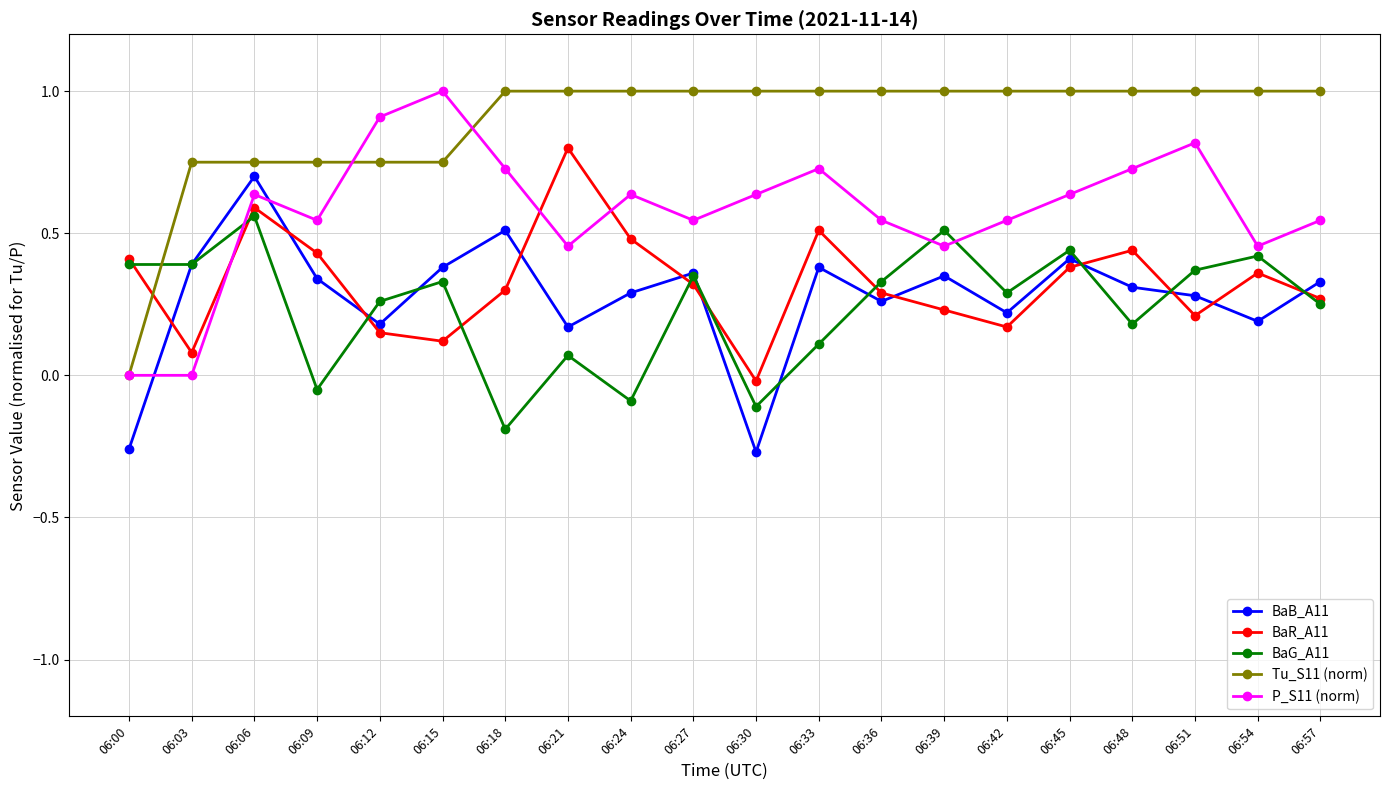

At which label does BaG_A11 reach its peak?

06:06